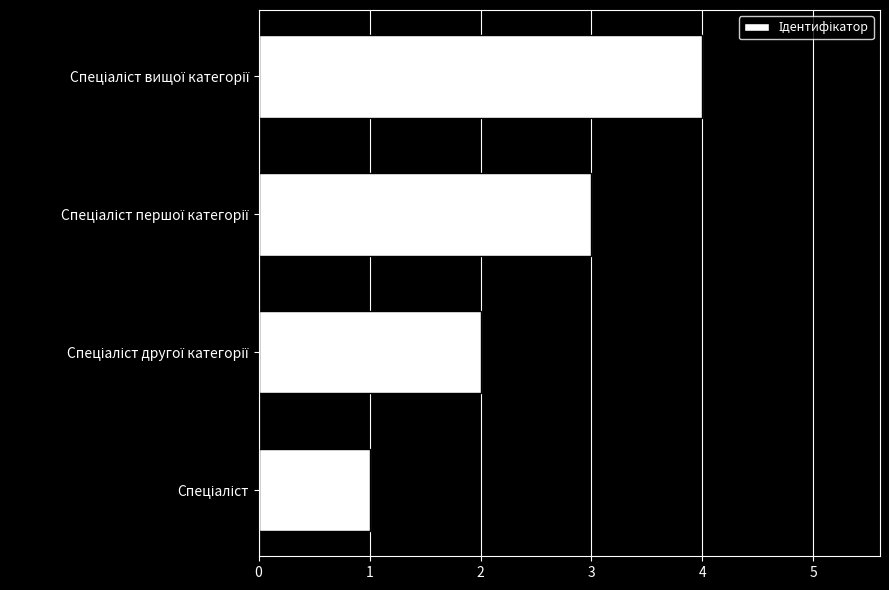

What is the greatest value displayed?

4